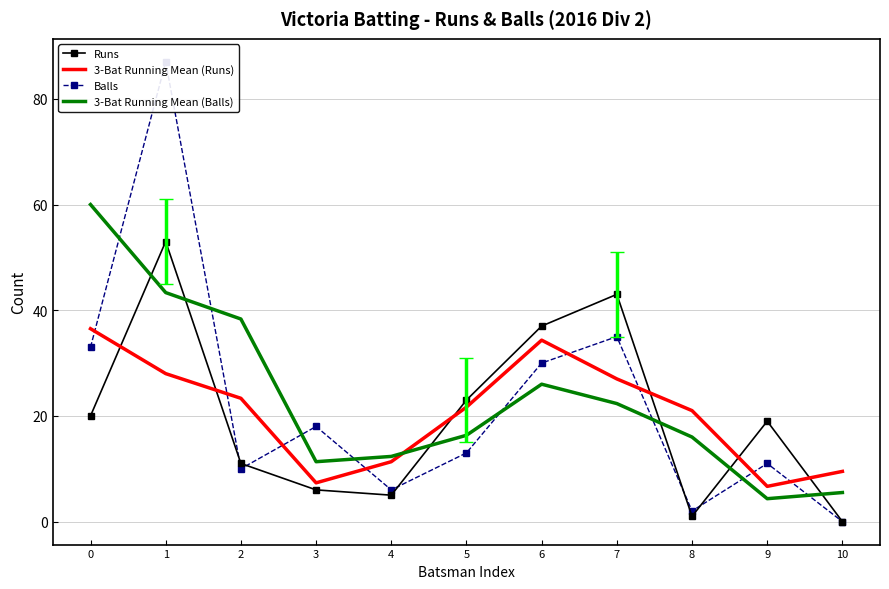

Where is 3-Bat Running Mean (Balls) nearest to the value 32?

6